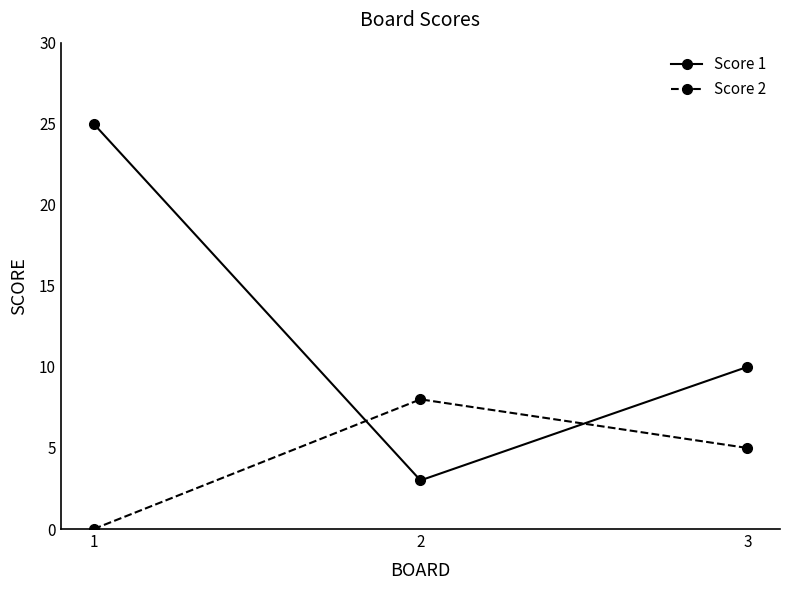

The value of Score 2 at 3 is 8. True or false?

False